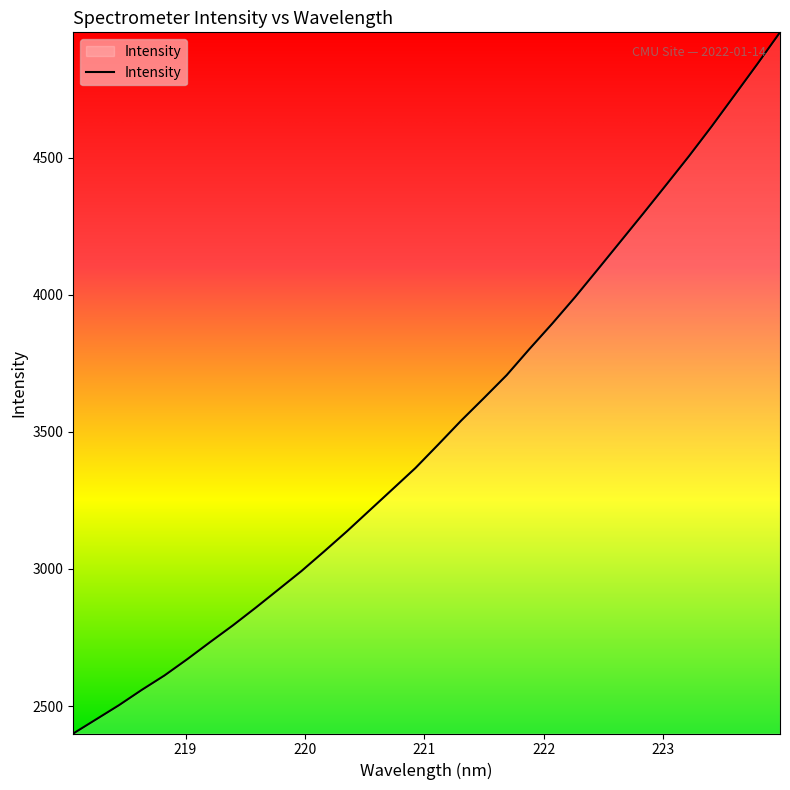

What is the difference between the maximum and minimum values?

2556.5